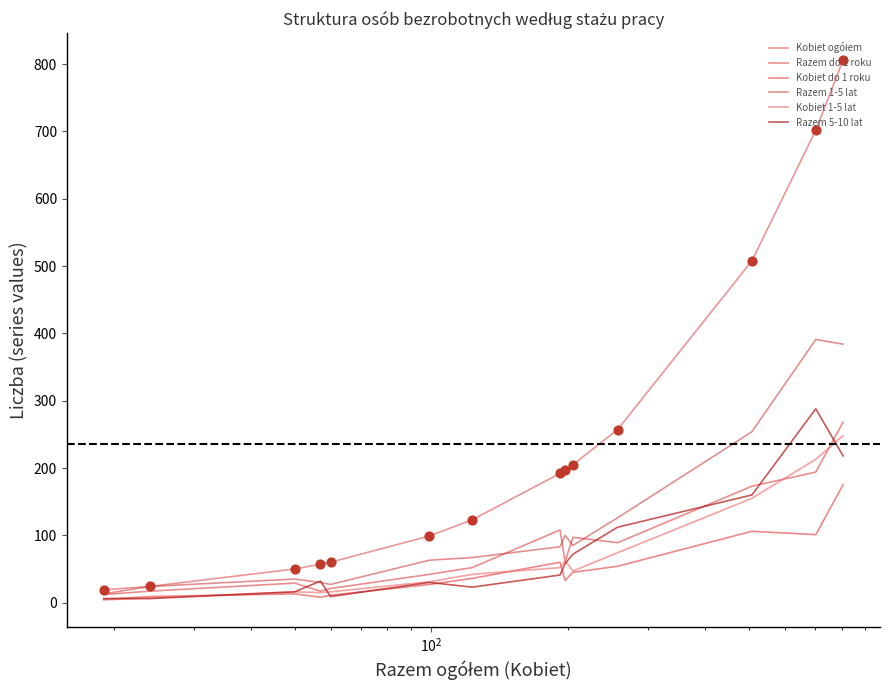

Is this an area chart (filled region under the line)?

No